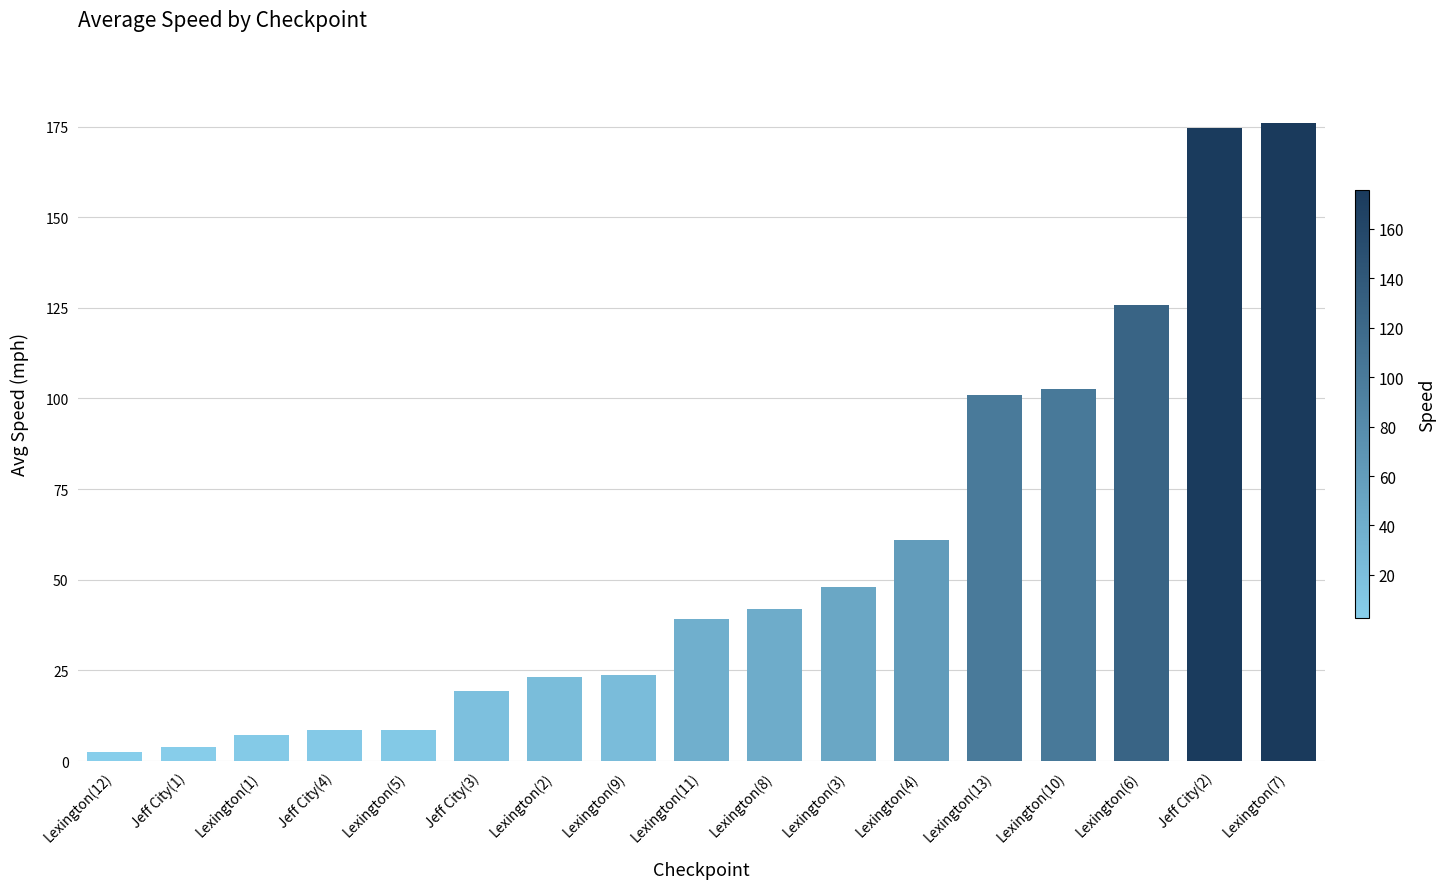

Does the chart contain stacked bars?

No